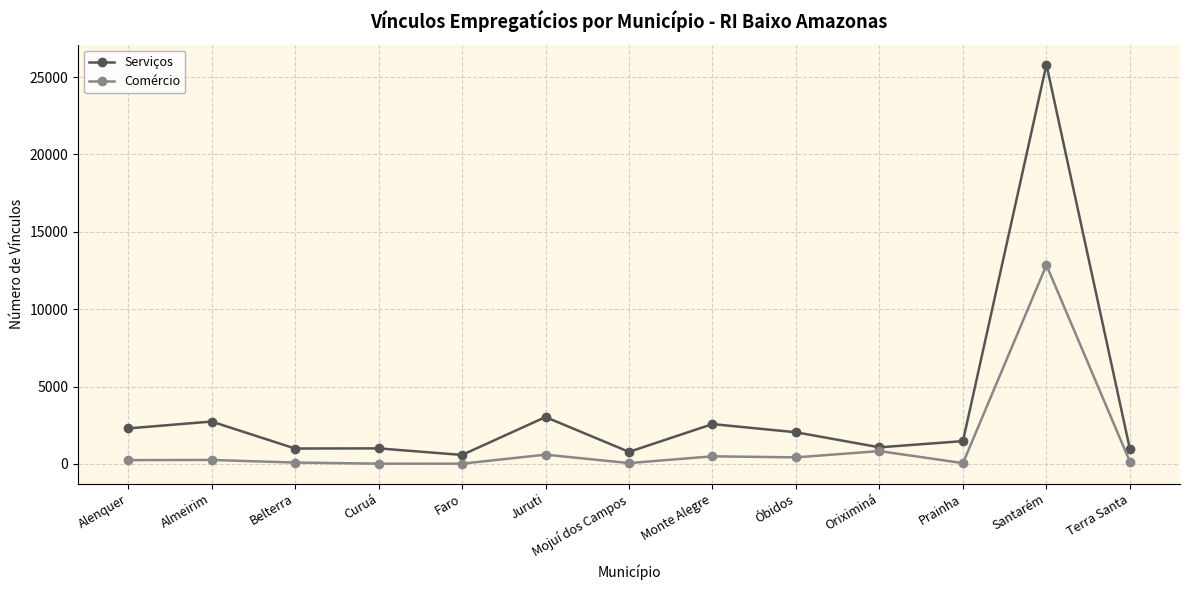

True or false: Comércio and Serviços cross at least once.

False